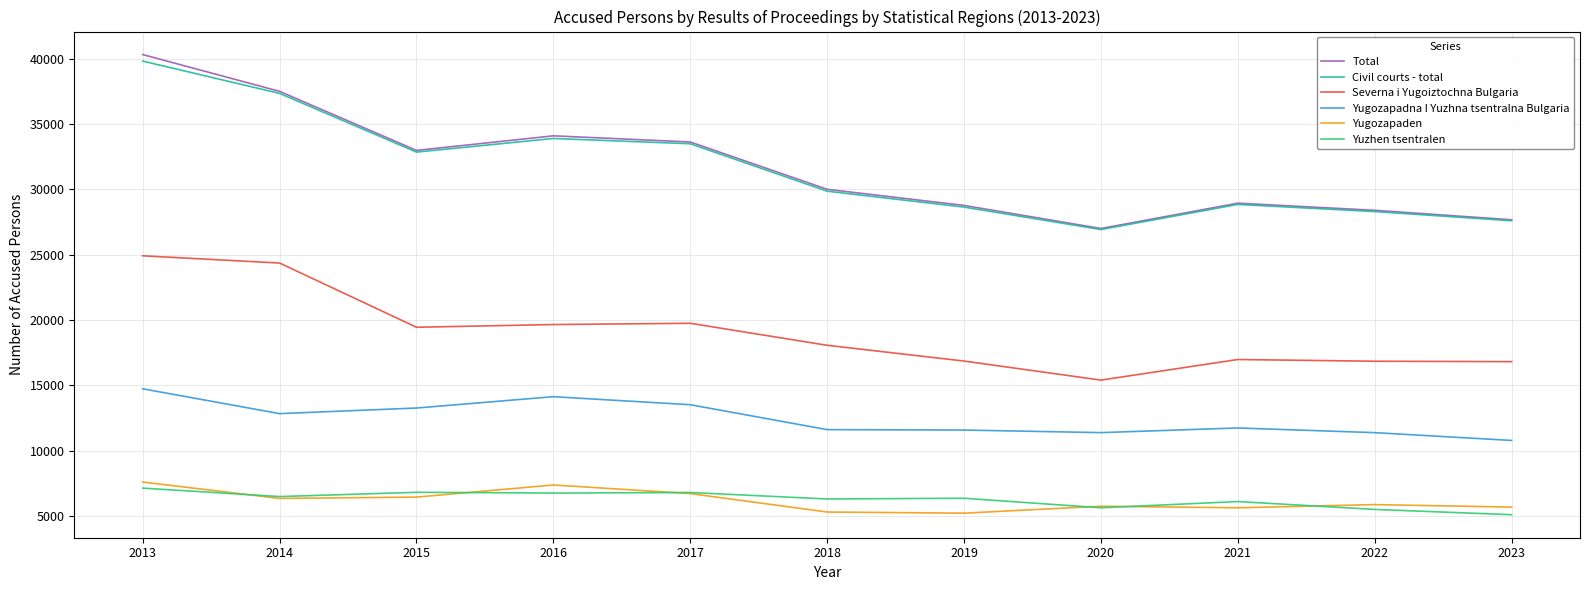

True or false: Civil courts - total has a value of 37347 at 2014.

True